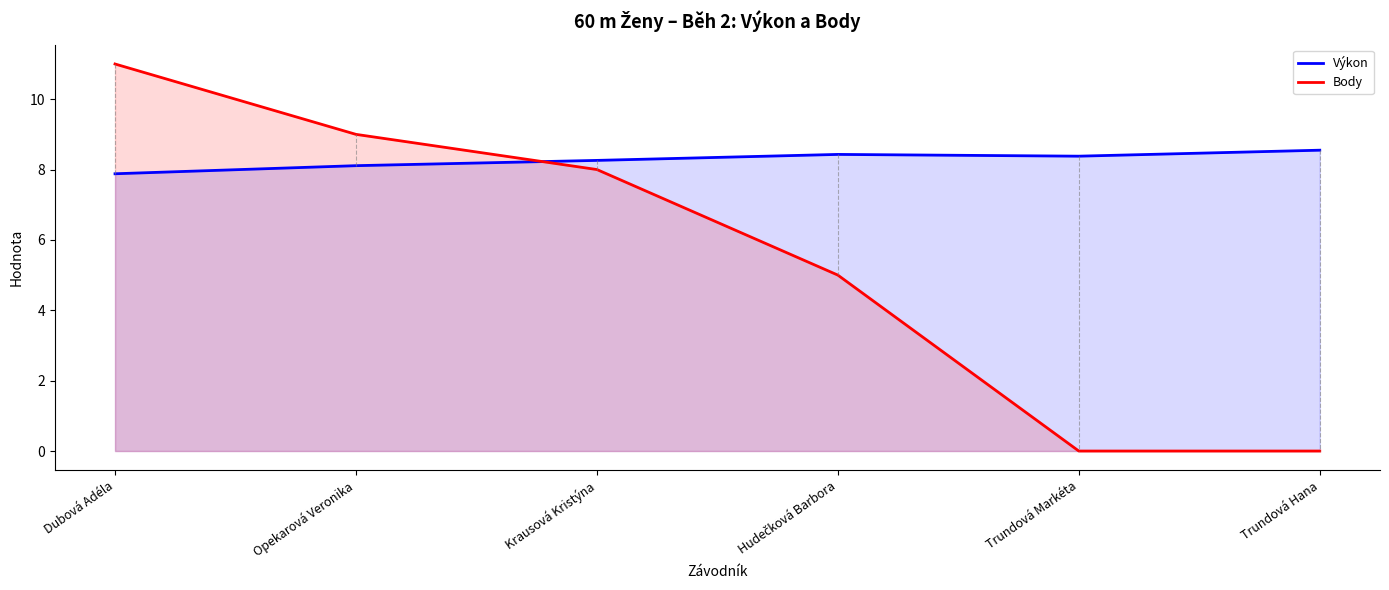

How many lines are shown in the chart?

2